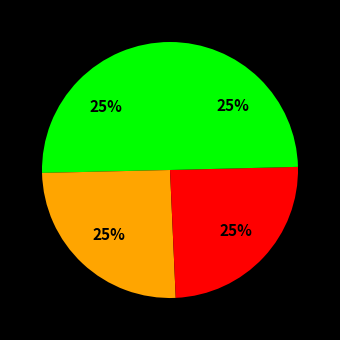

To the nearest percent, what is the average slice percentage?

25%